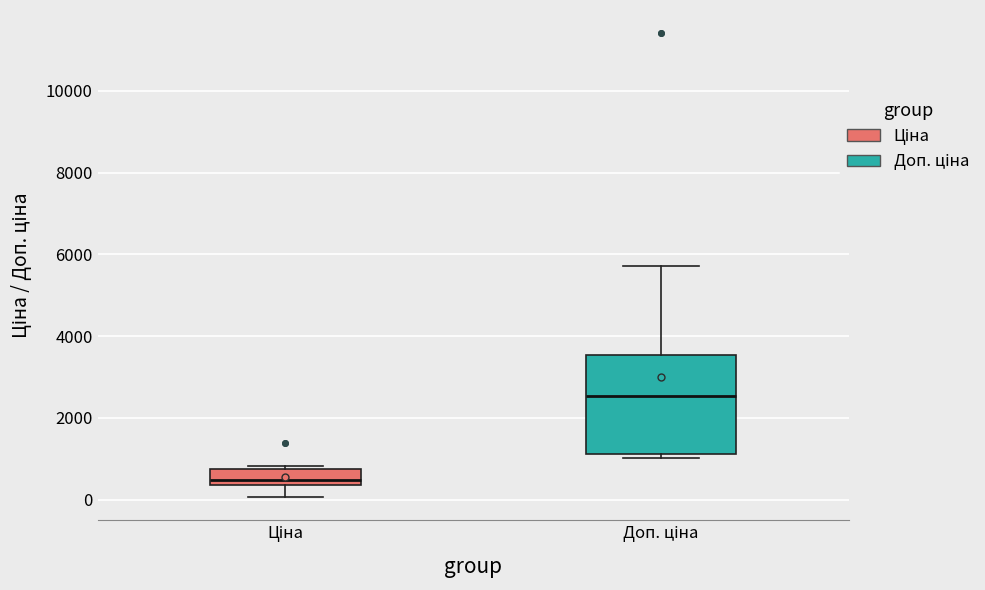

Comparing the boxes themselves (not the whiskers), which one is the tallest?

Доп. ціна